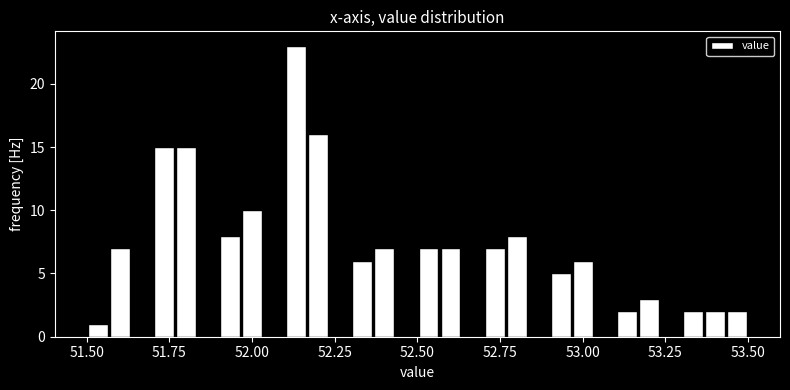

Around what value on the x-axis is the tallest bar? Give the approximate position of its centre, as read against the axis.

52.15